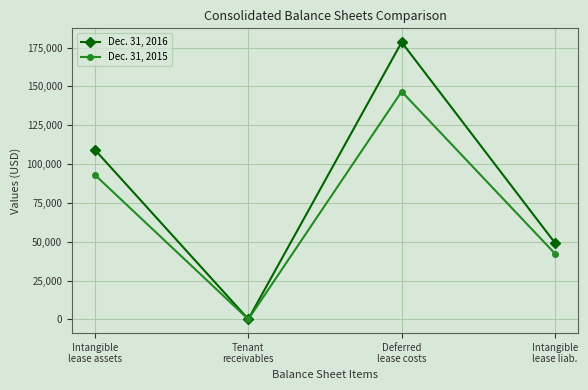

What is the maximum value for Dec. 31, 2016?

178468